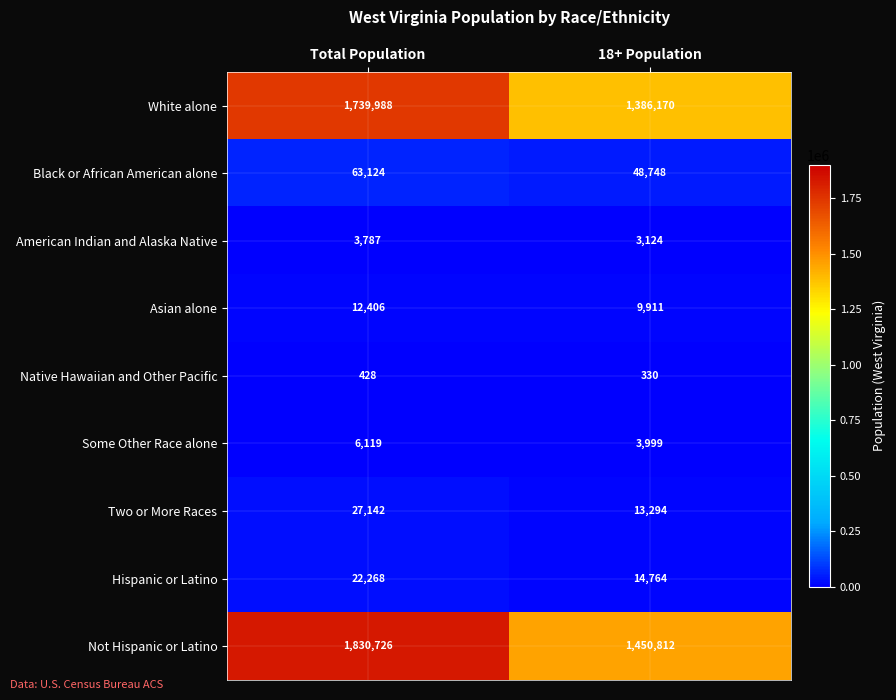

What is the difference between the maximum and minimum values in the Black or African American alone series?

14376